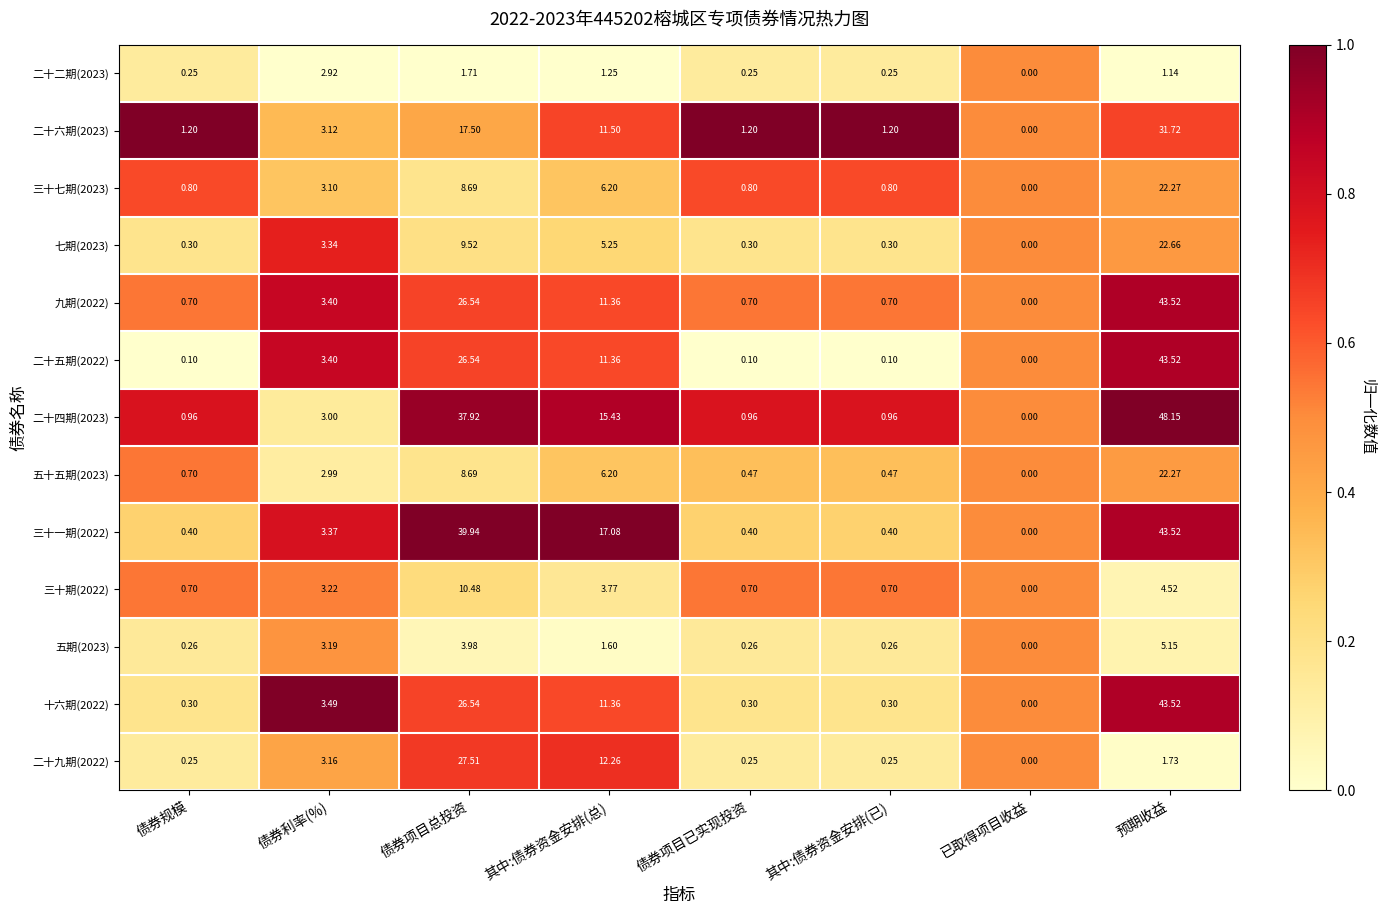

At which category is the sum across all series the highest?

预期收益